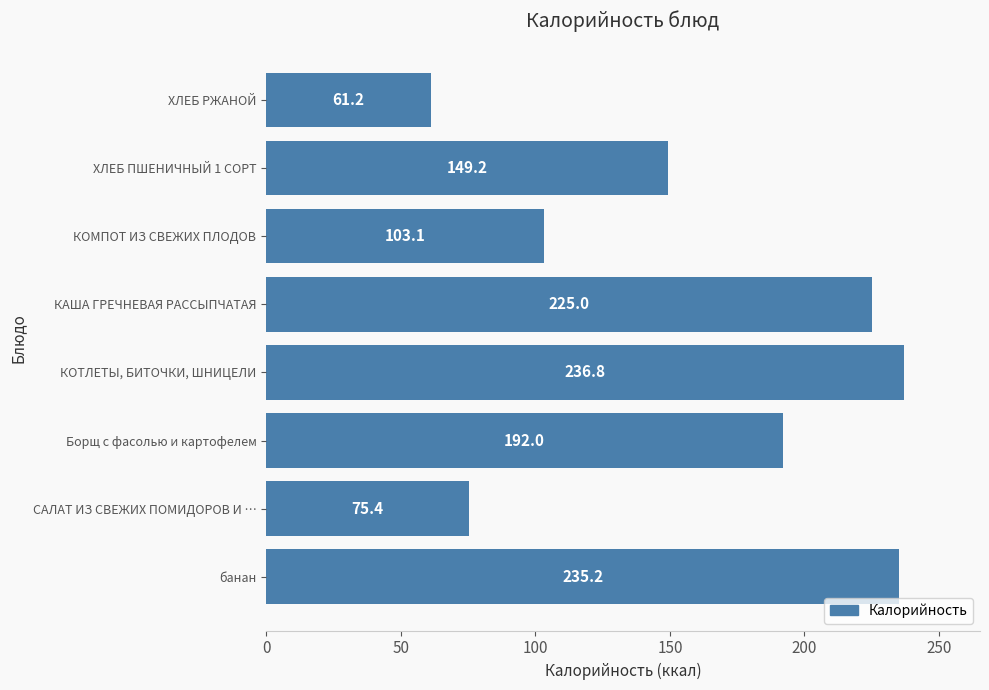

Which has a higher value, банан or КОТЛЕТЫ, БИТОЧКИ, ШНИЦЕЛИ?

КОТЛЕТЫ, БИТОЧКИ, ШНИЦЕЛИ